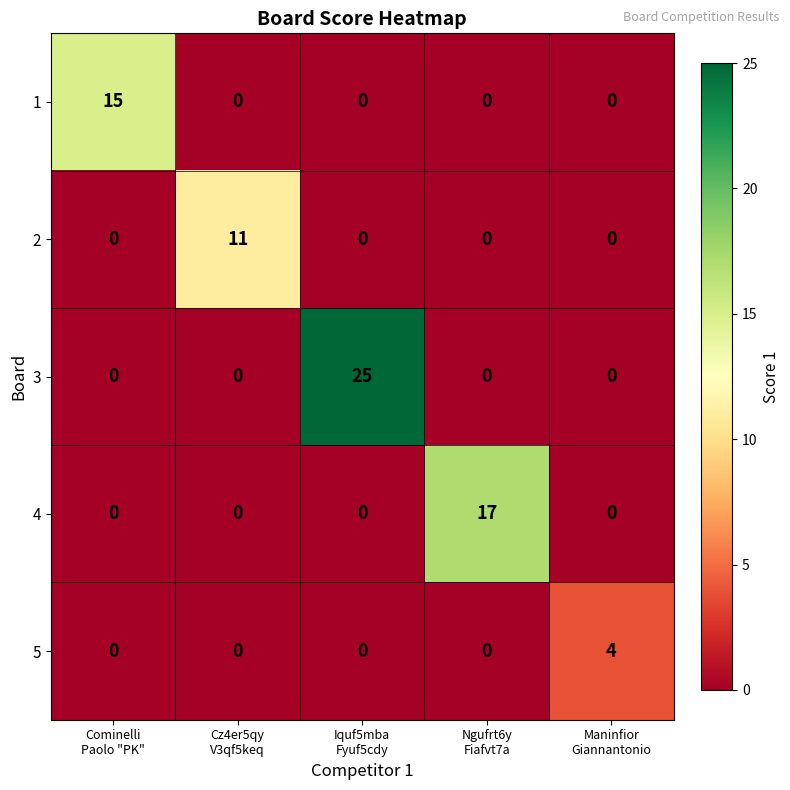

List the series in order of their peak value, highest first.

3, 4, 1, 2, 5